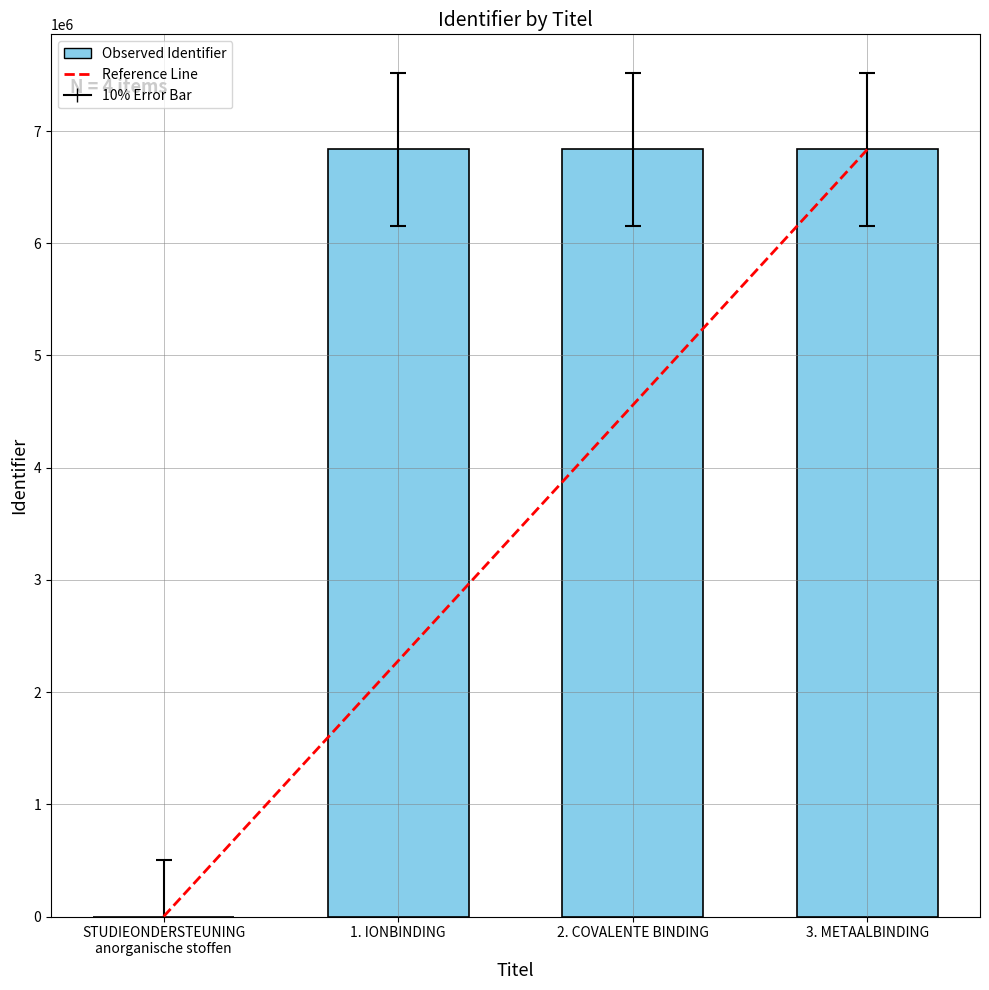

What is the sum of the values at 2. COVALENTE BINDING and 1. IONBINDING?

13673226